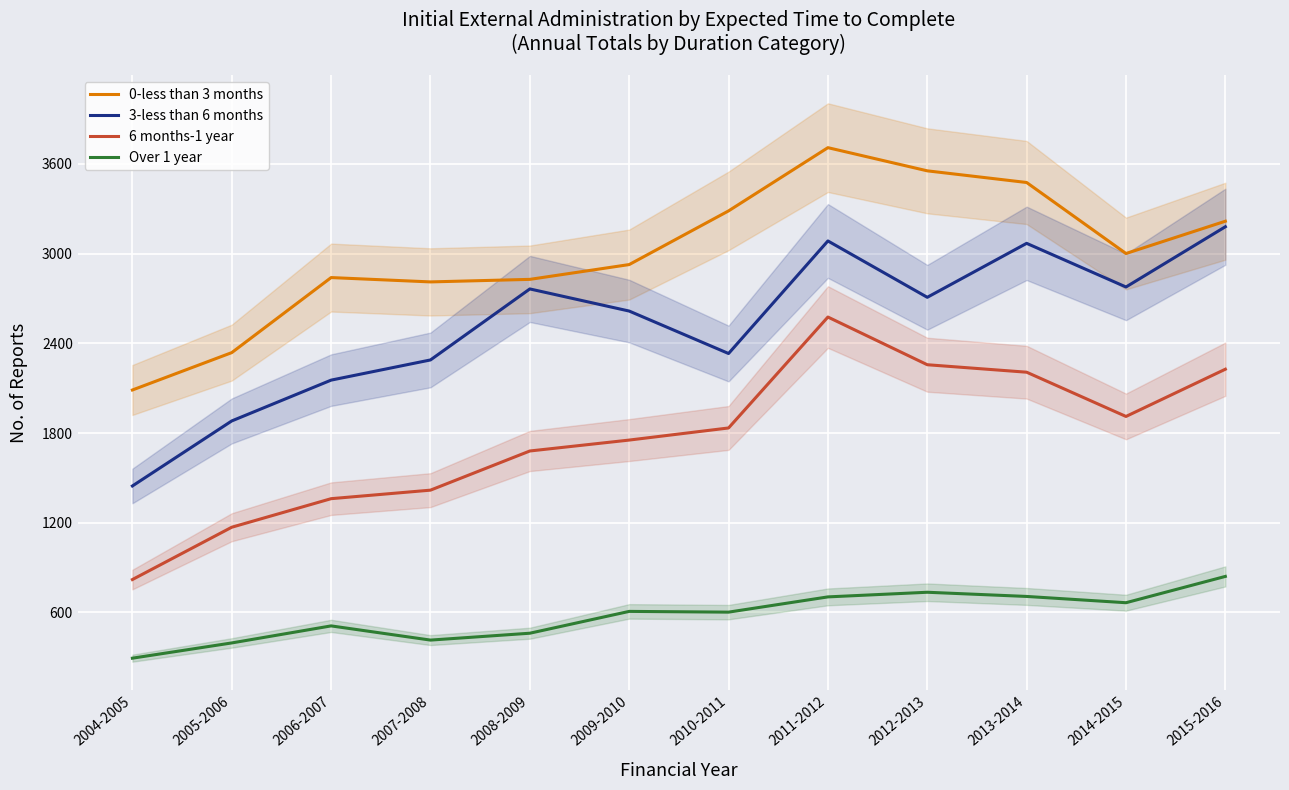

Reading right to left, list all the values displayed in this chart.

0-less than 3 months: 3217	3001	3476	3554	3709	3286	2927	2828	2811	2840	2338	2088
3-less than 6 months: 3180	2777	3069	2708	3085	2332	2616	2764	2289	2154	1881	1446
6 months-1 year: 2227	1911	2207	2257	2576	1834	1753	1680	1418	1361	1170	820
Over 1 year: 841	665	707	735	704	602	607	461	415	510	396	294